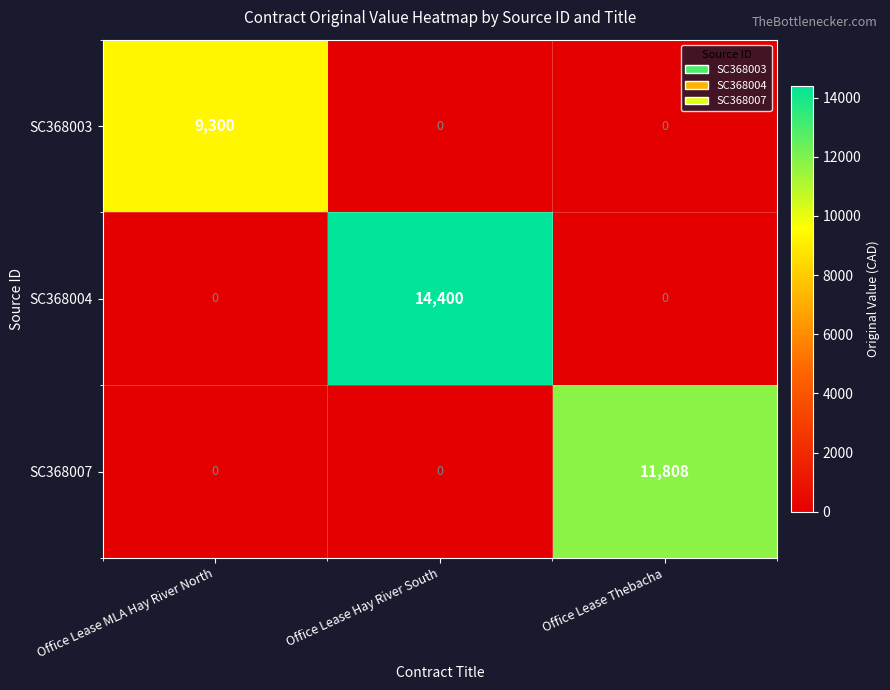

What is the maximum value shown in the chart?

14400